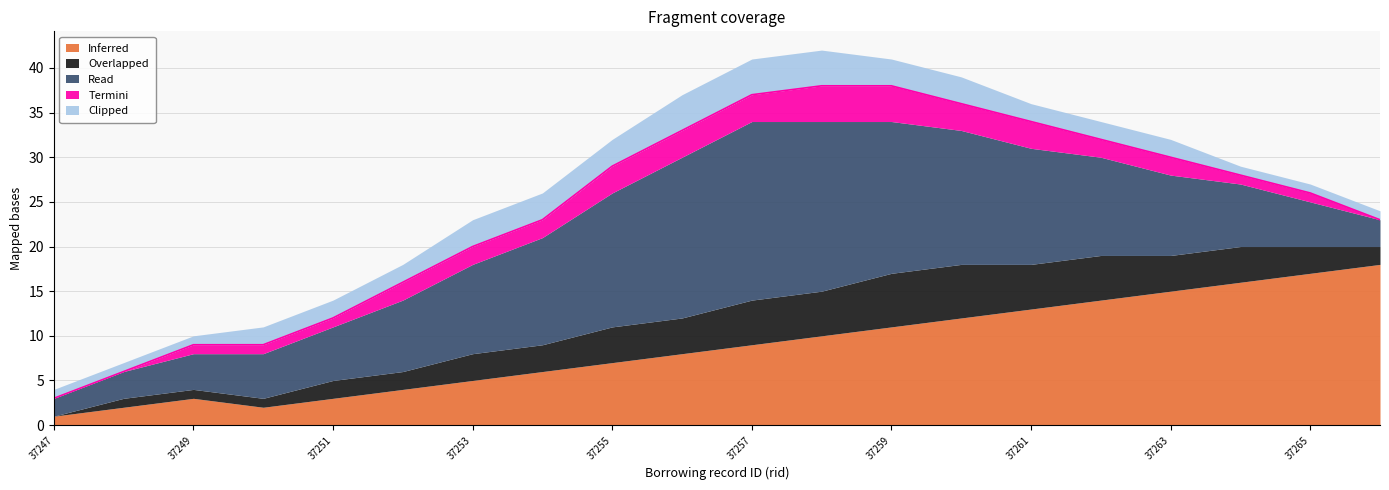

Which label corresponds to the largest value in the chart?

37257